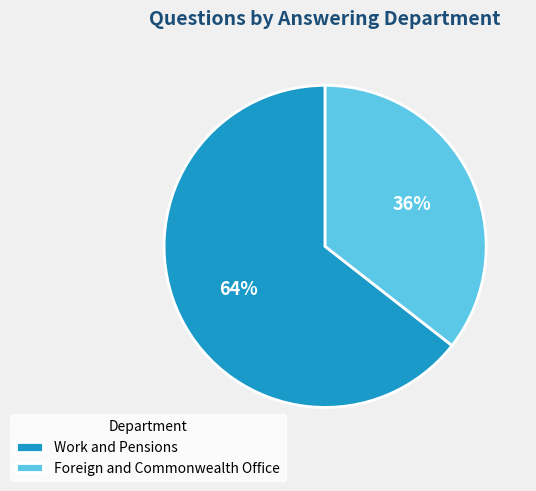

Is there a majority slice in this chart?

Yes